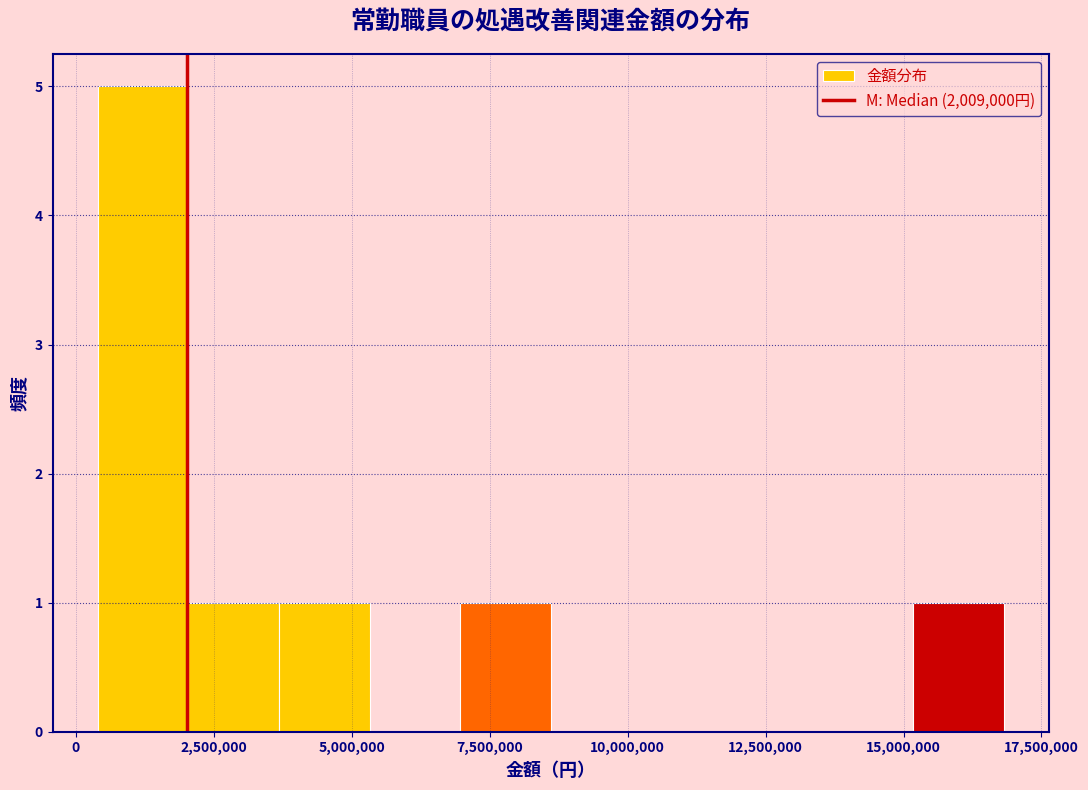

Read against the x-axis, roughly where is the centre of the tallest bar?

1000000